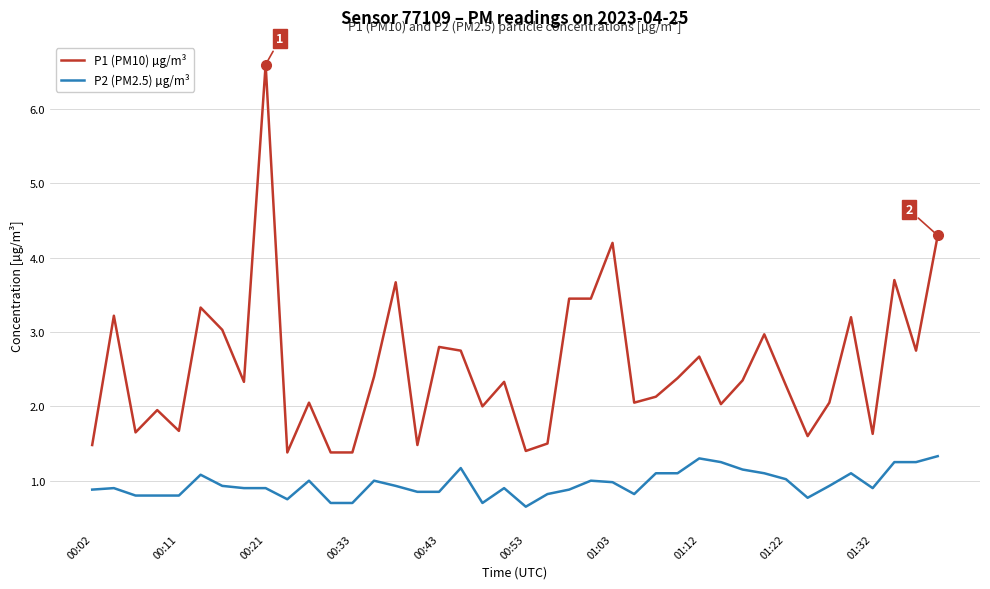

Which series has the widest spread of values?

P1 (PM10) µg/m³